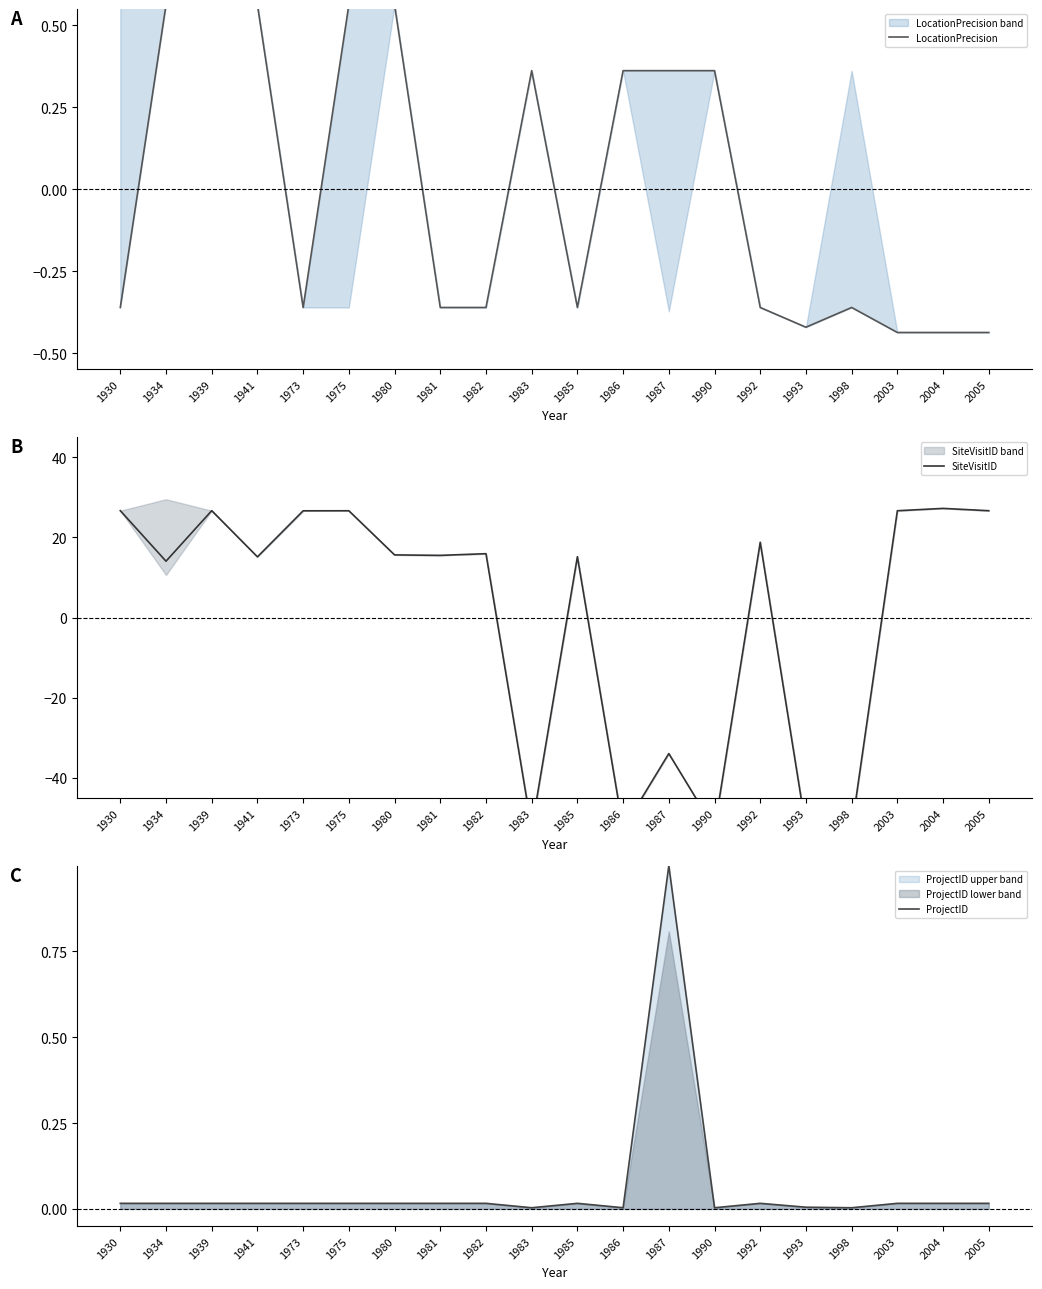

Which series has the largest total across all categories?

ProjectID